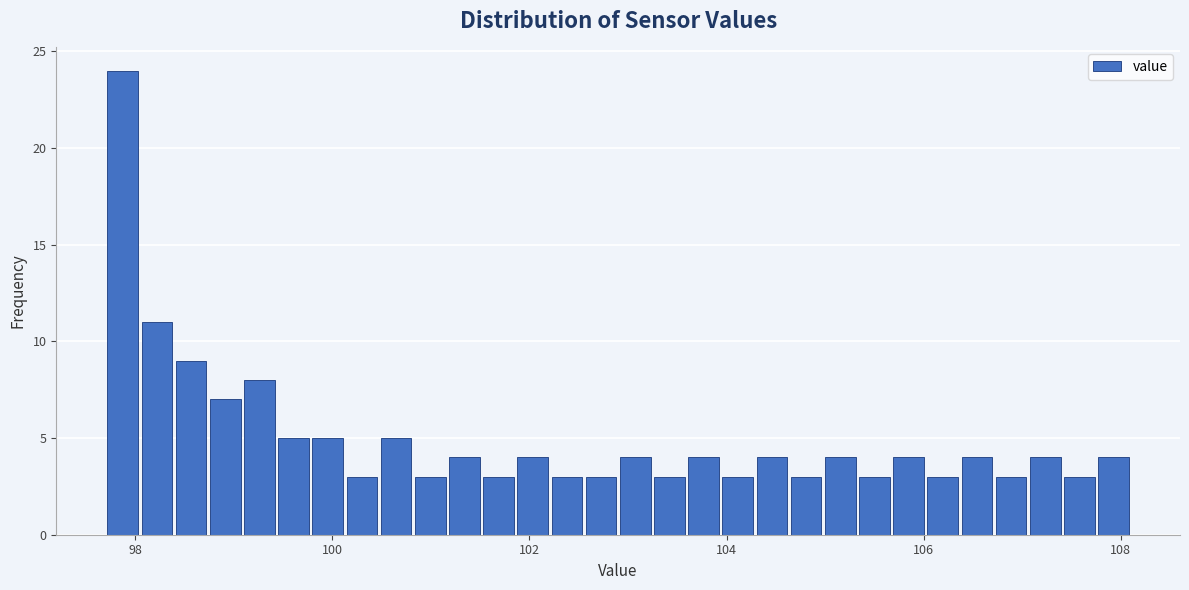

Around what value on the x-axis is the tallest bar? Give the approximate position of its centre, as read against the axis.

97.8